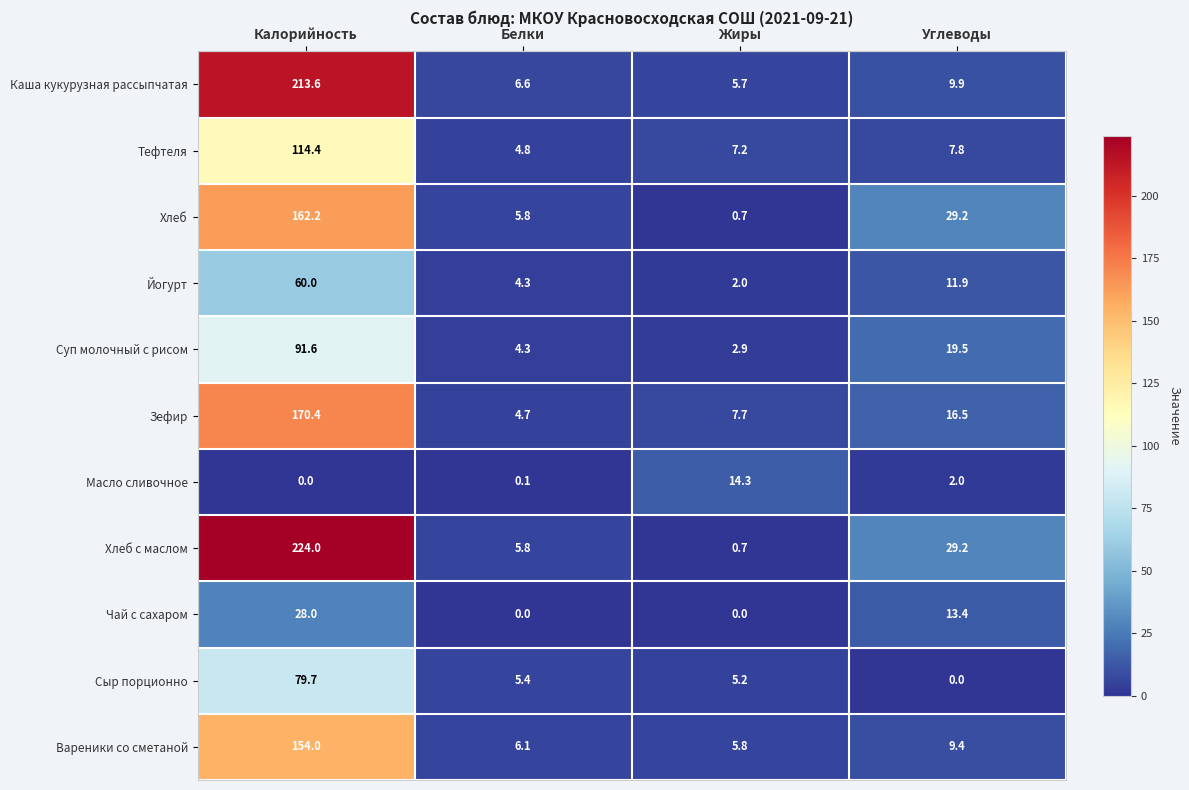

The value of Каша кукурузная рассыпчатая at Жиры is 5.7. True or false?

True